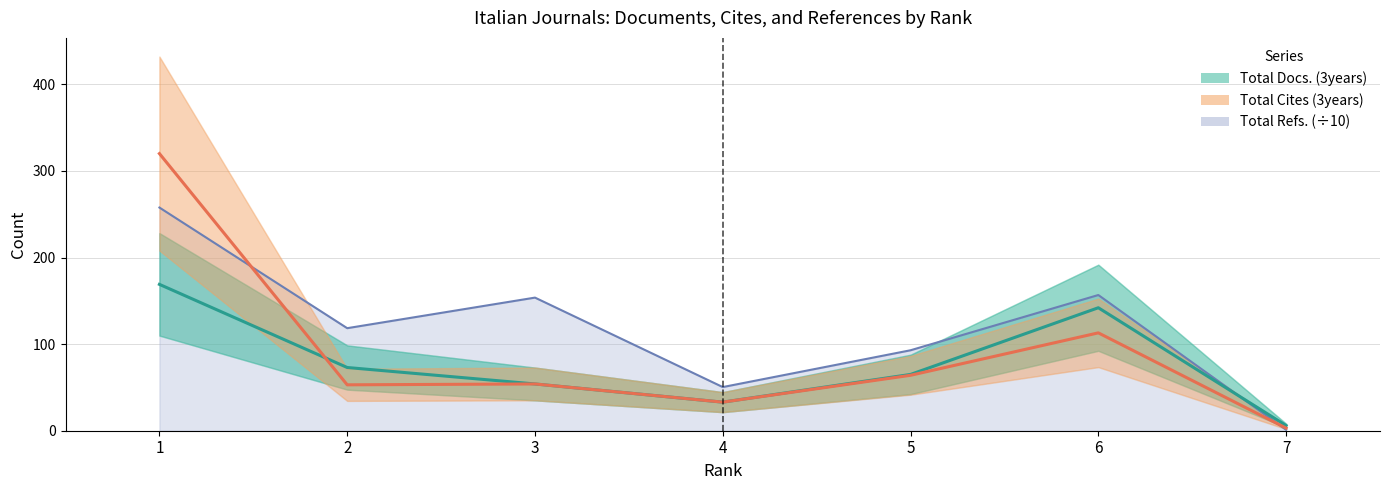

Rank the categories by Total Cites (3years) value from lowest to highest.

7, 4, 2, 3, 5, 6, 1